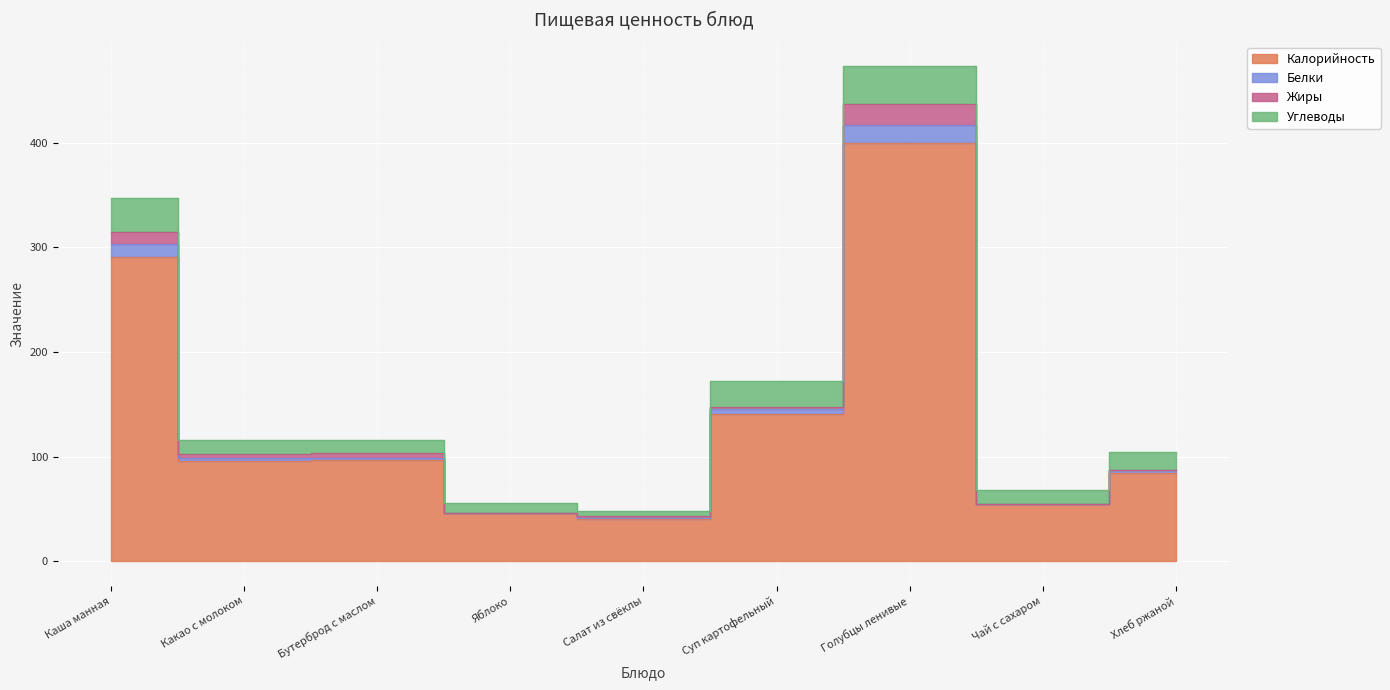

True or false: Белки has a value of 147 at Суп картофельный.

True